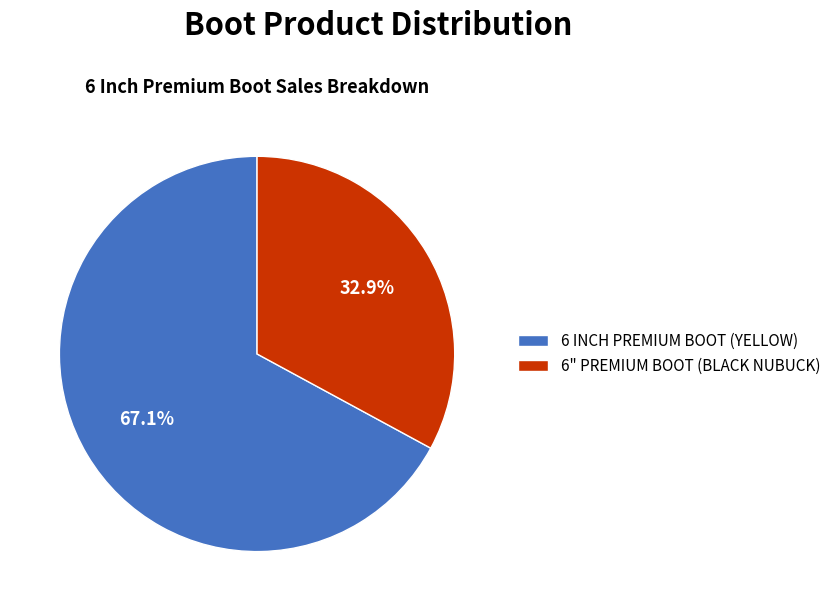

Which slice represents more than half of the pie?

6 INCH PREMIUM BOOT (YELLOW)